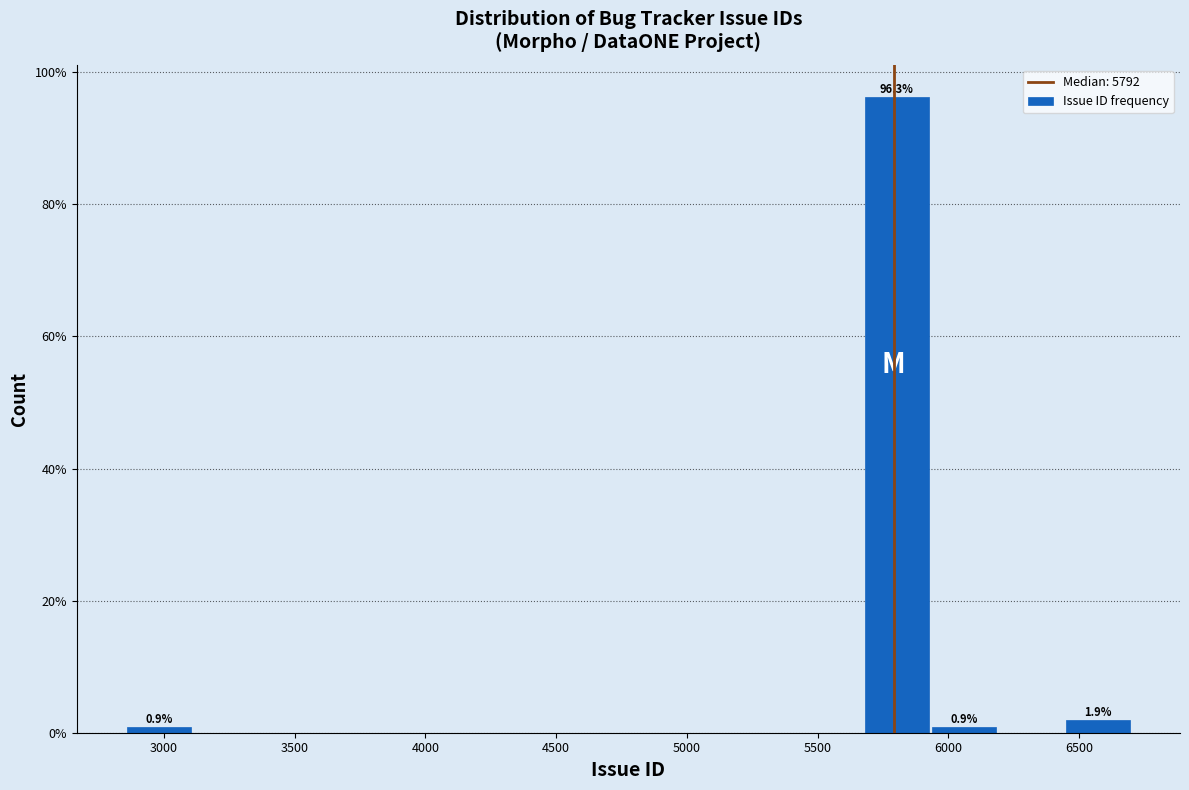

Over which range of the x-axis is the bar tallest?

5650 to 5950